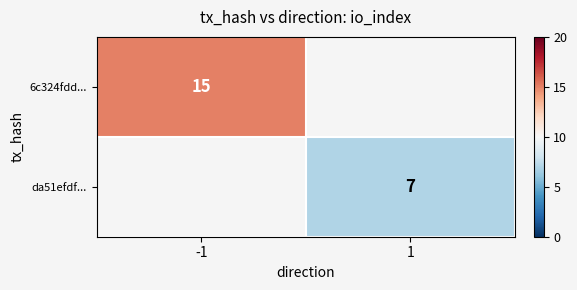

The value of 6c324fdd... at -1 is 15. True or false?

True